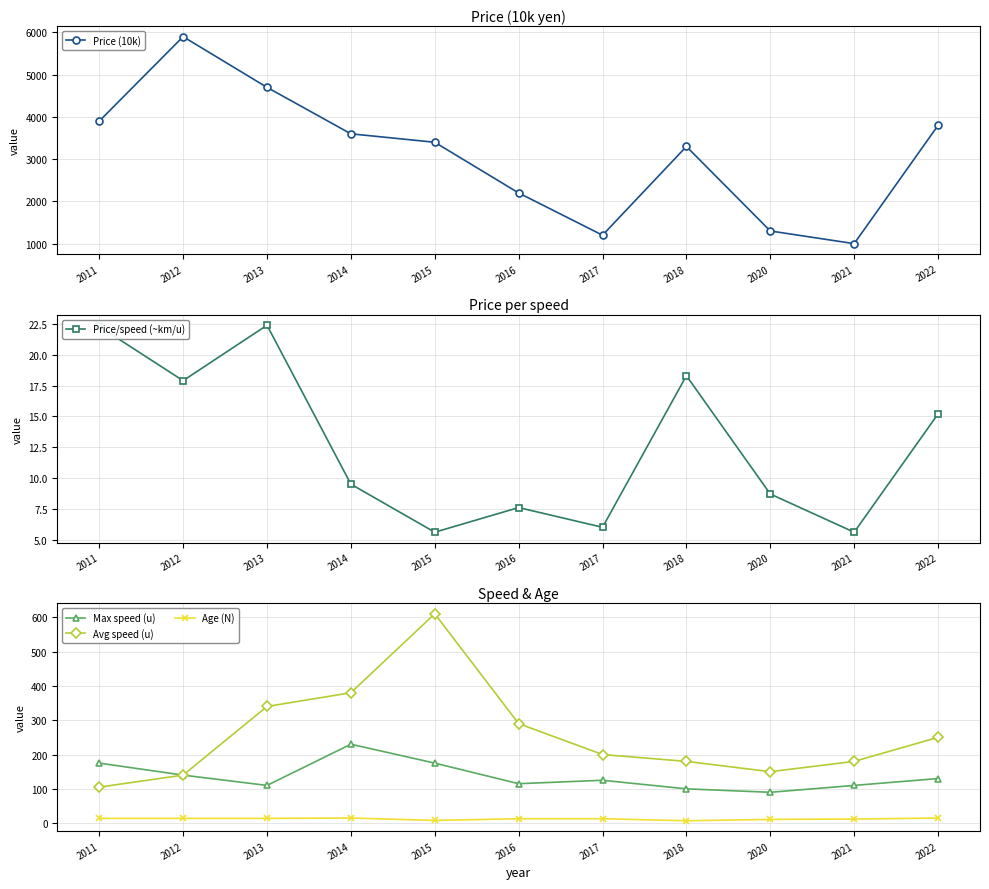

Between which two adjacent categories do Price/speed (~km/u) and Age (N) first intersect?

2013 and 2014